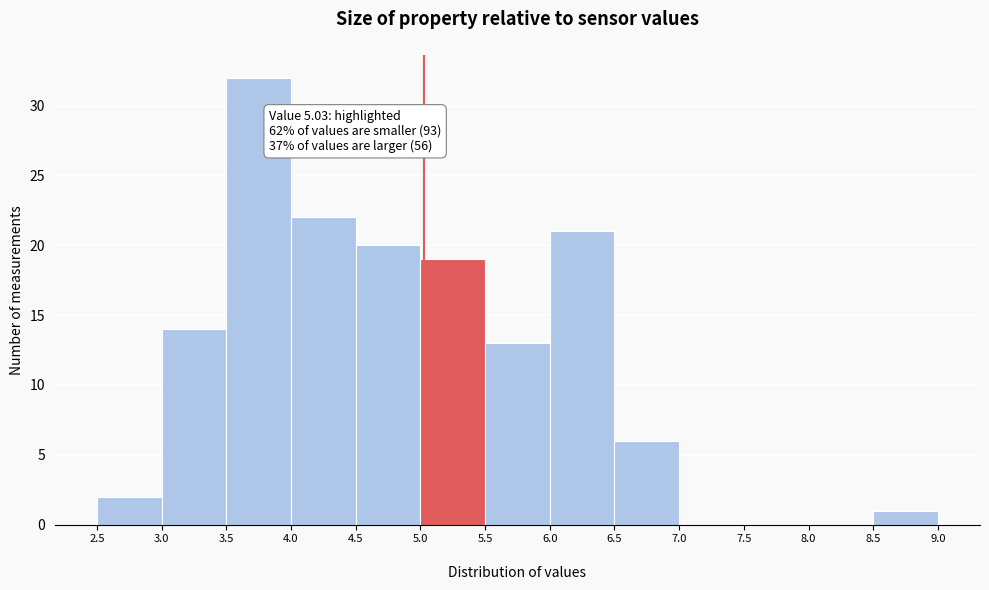

Over which range of the x-axis is the bar tallest?

3.5 to 4.0